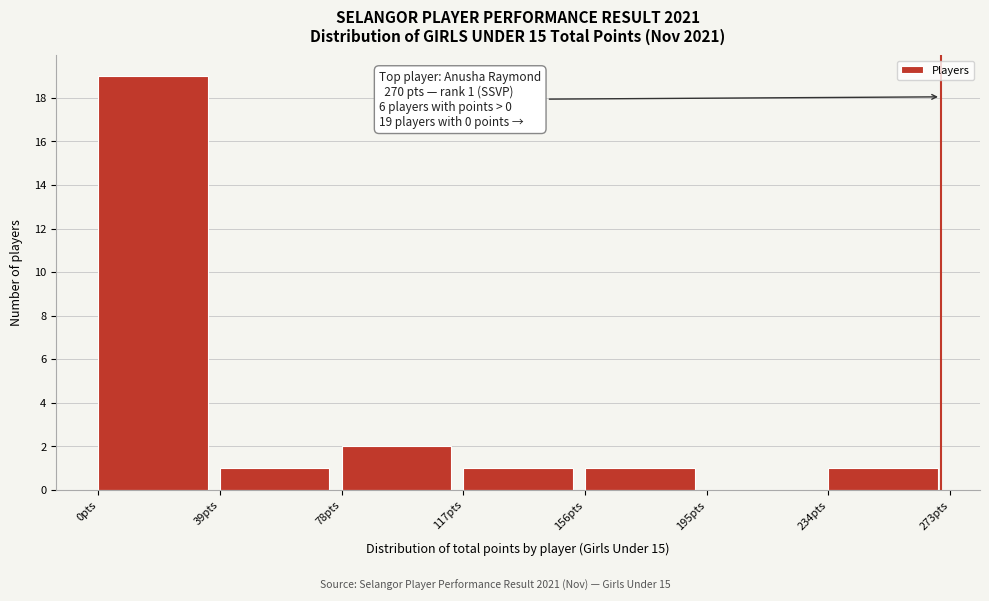

Which range on the x-axis has the tallest bar?

0 to 39